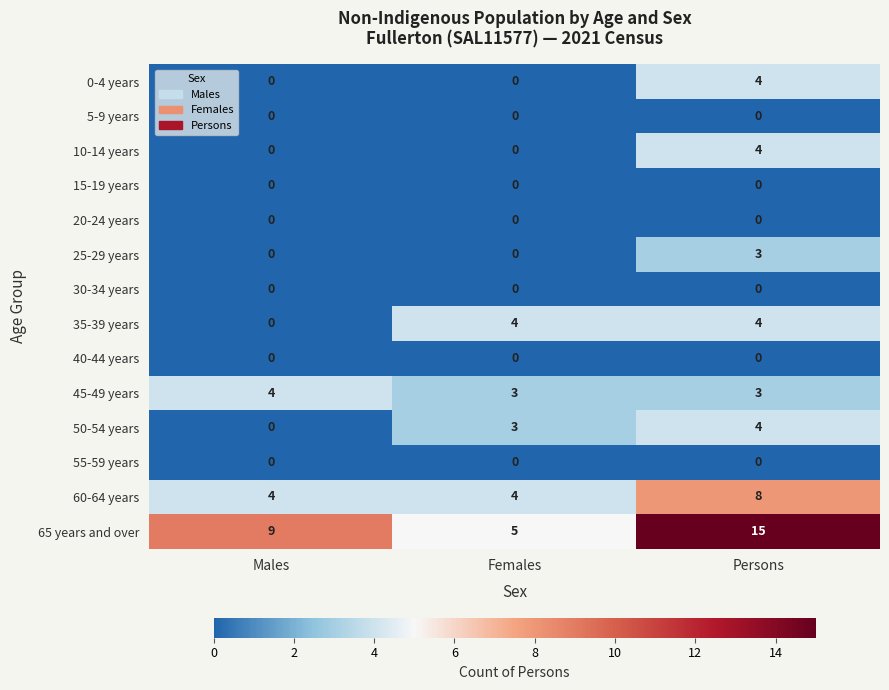

What is the sum of all 10-14 years values?

4